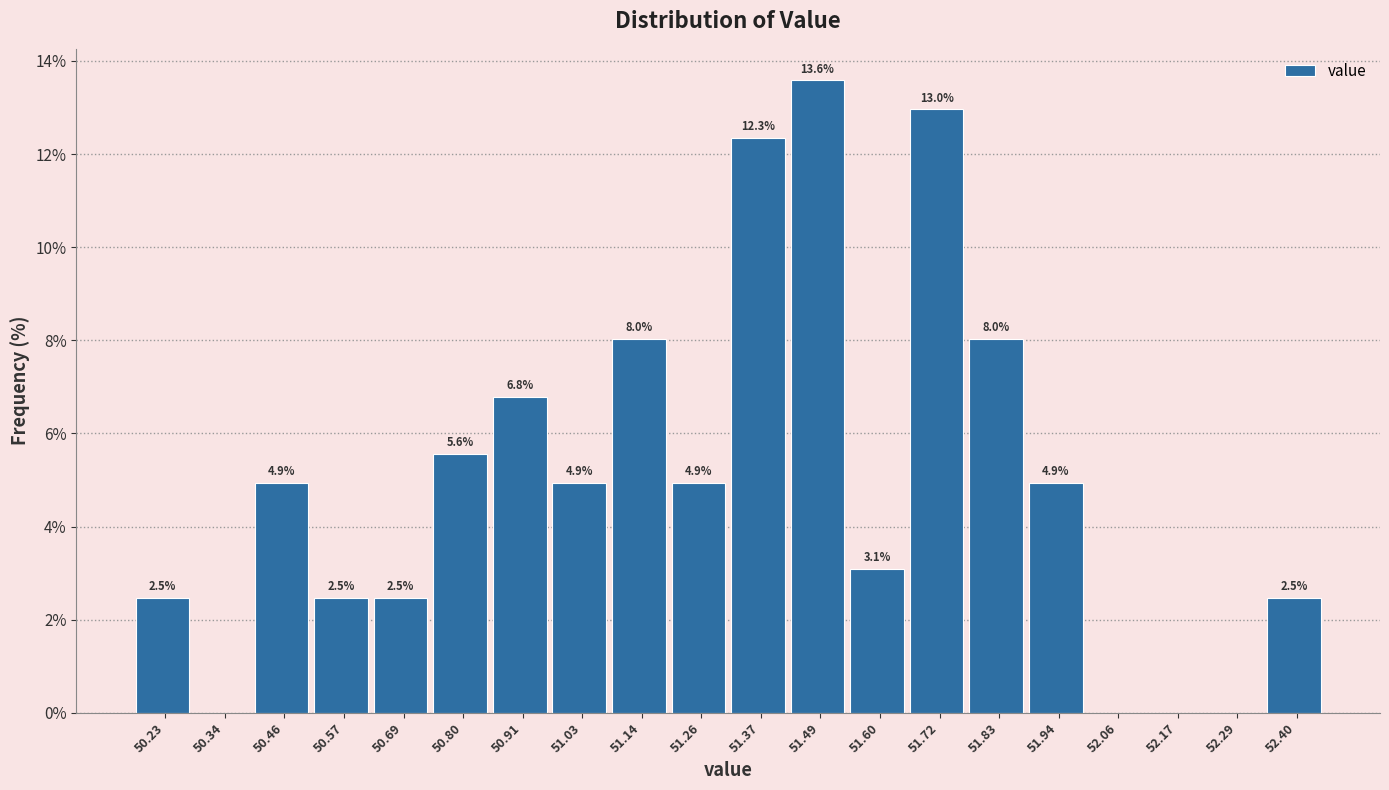

Which range on the x-axis has the tallest bar?

51.42 to 51.54